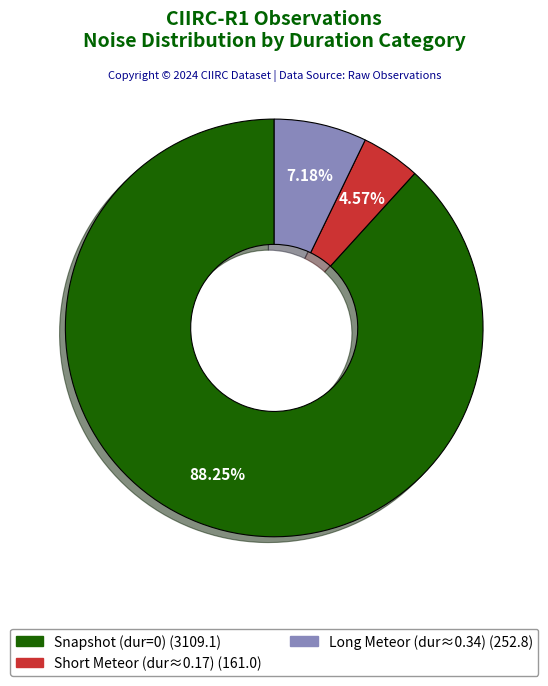

Is there any slice that represents more than half of the pie?

Yes